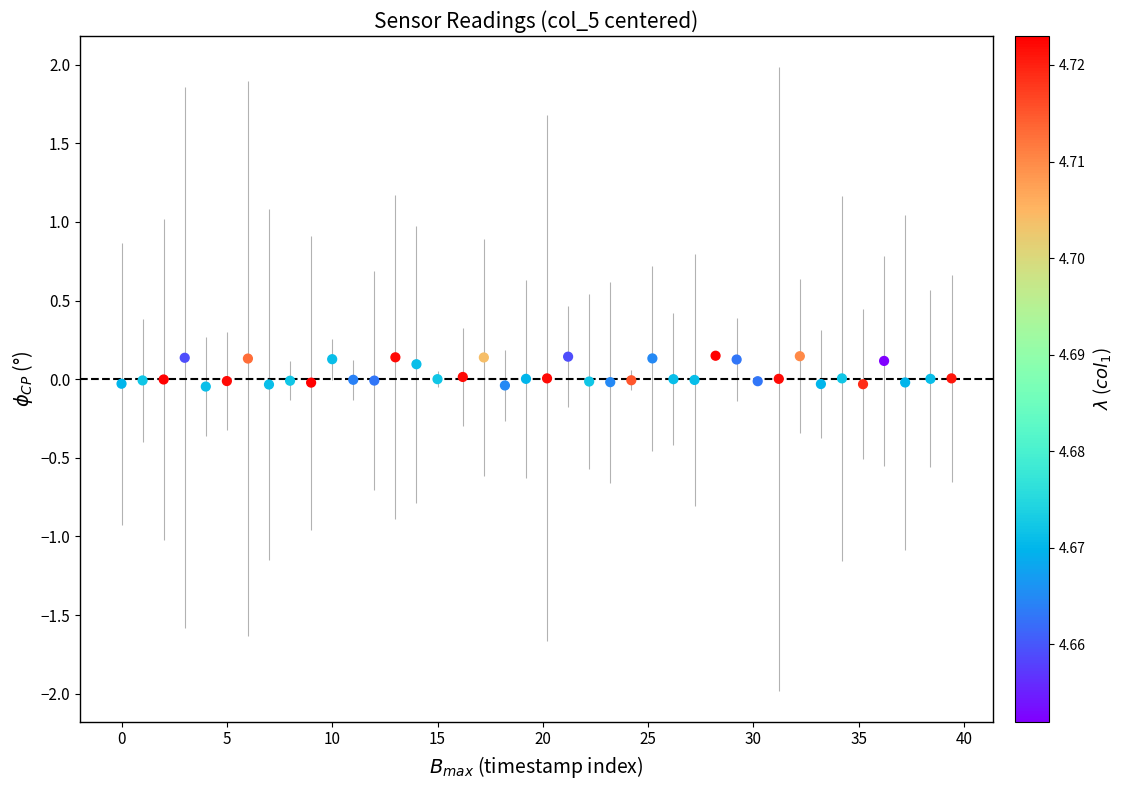

What is the range of X values (max minus min)?

39.4